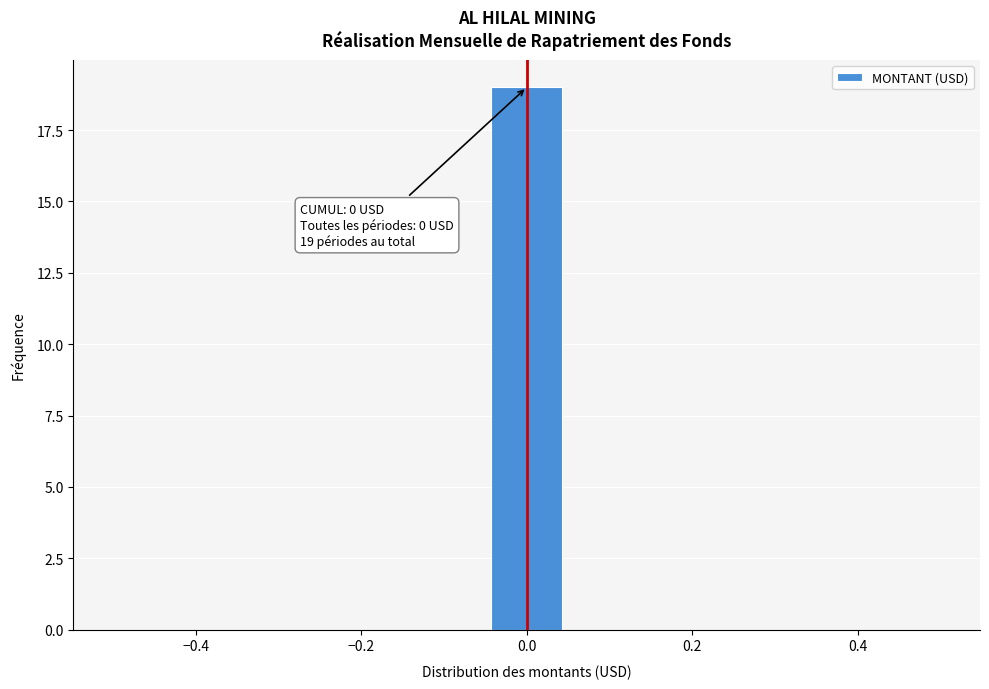

Over which range of the x-axis is the bar tallest?

-0.04 to 0.04